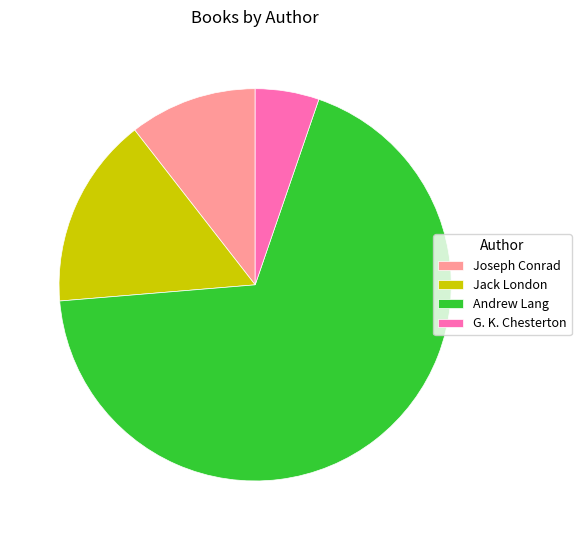

Count the number of slices in the pie.

4